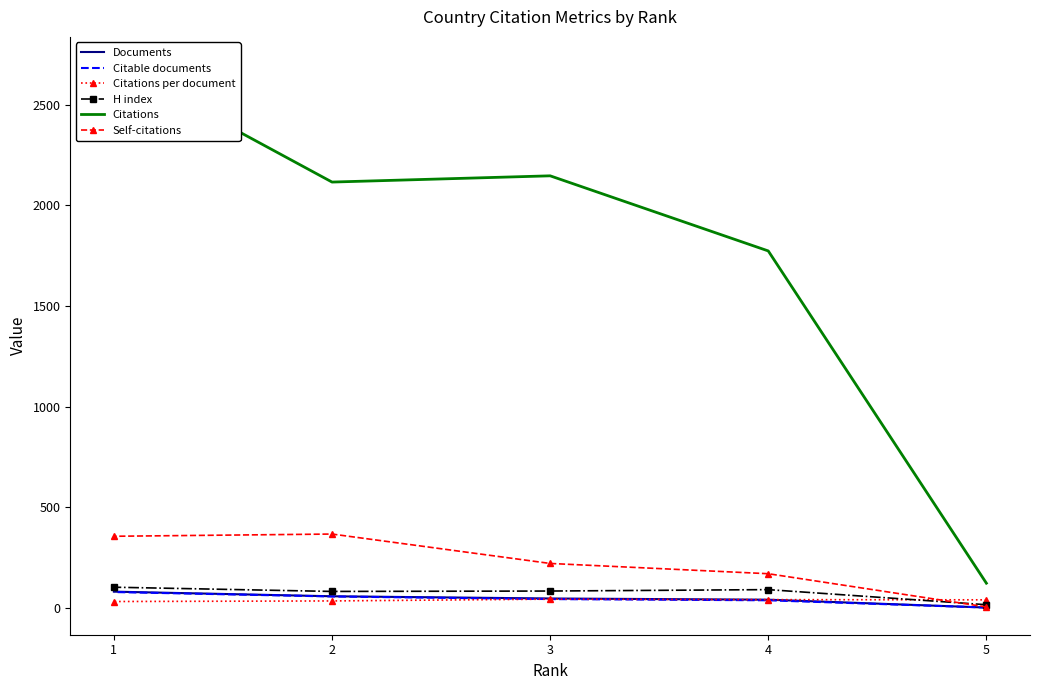

Which series has the largest total across all categories?

Citations